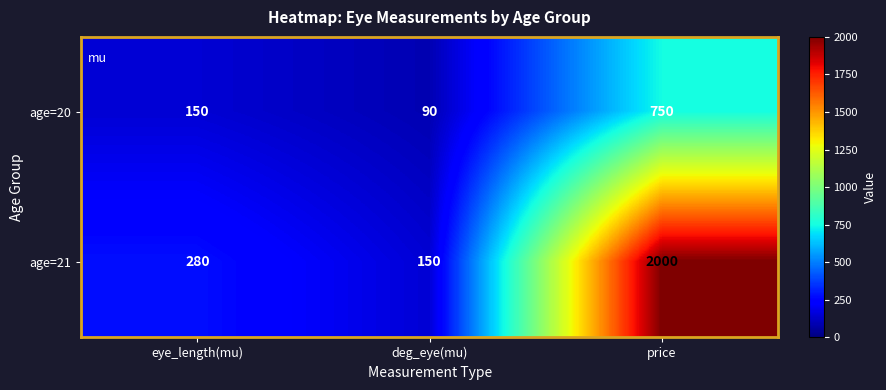

Where is age=21 nearest to the value 1075?

eye_length(mu)